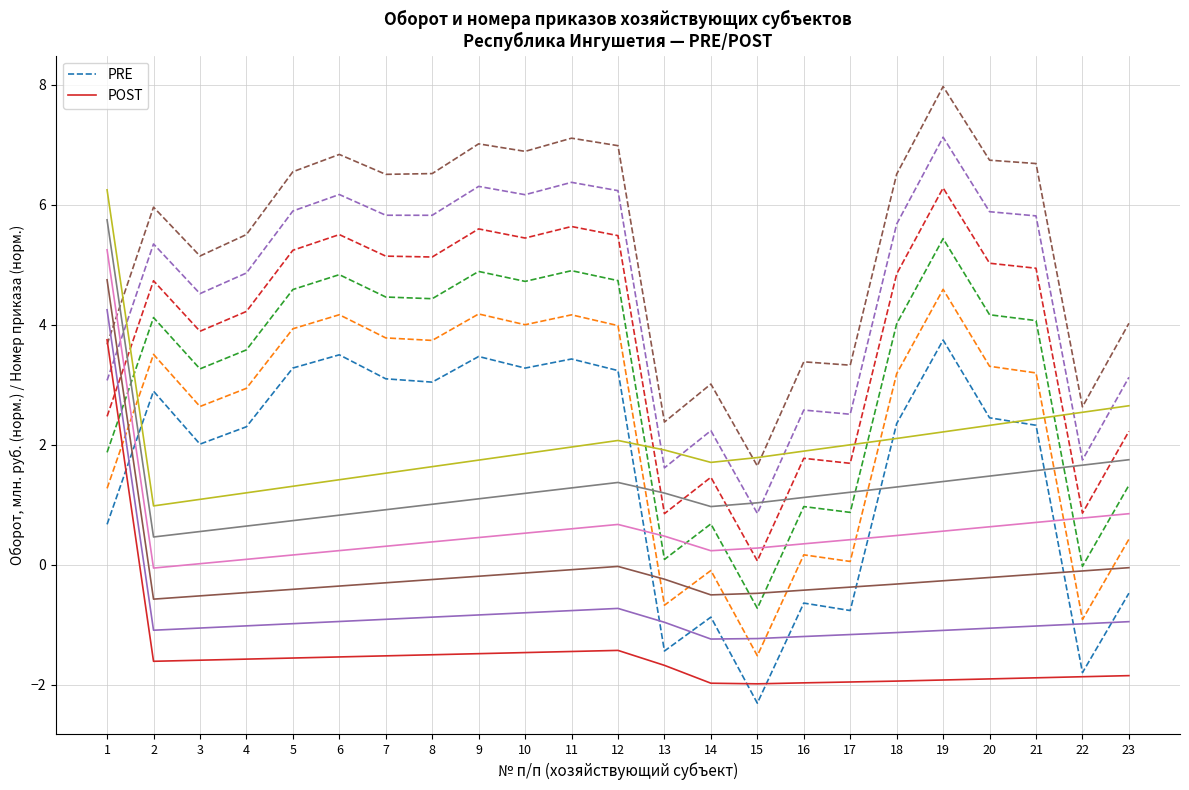

Does the chart display data point markers on the line(s)?

No